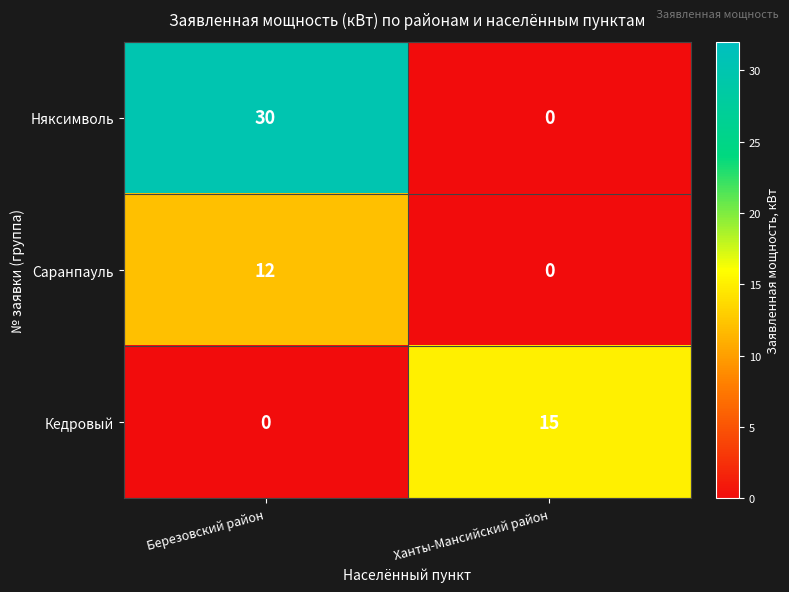

What is the sum of all Кедровый values?

15